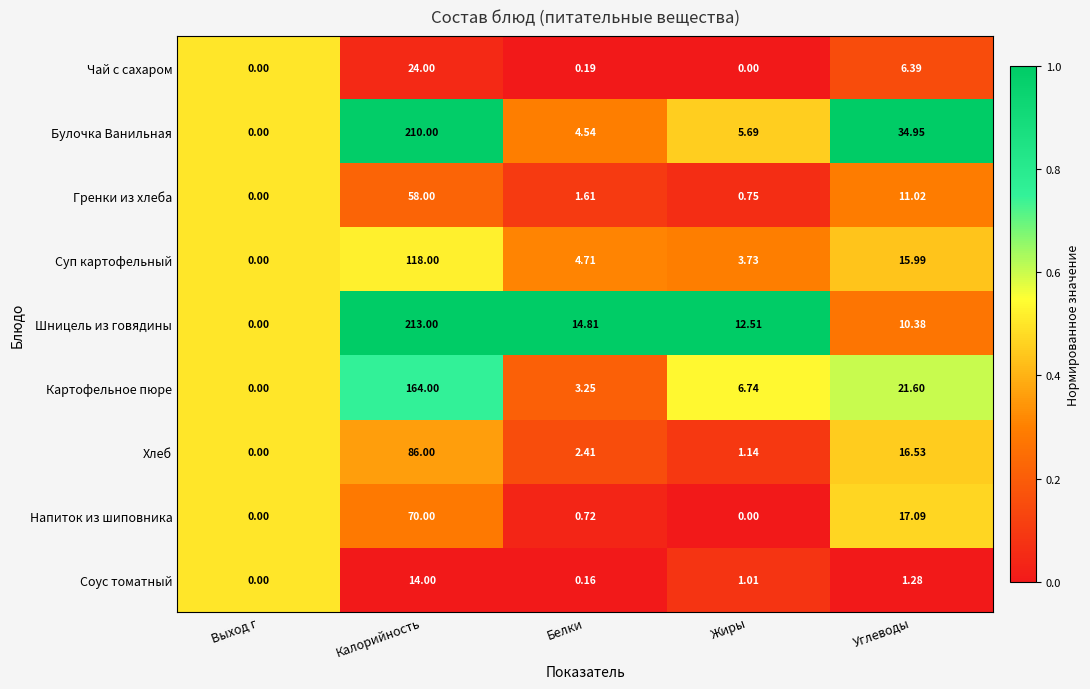

Where is Гренки из хлеба nearest to the value 29?

Углеводы